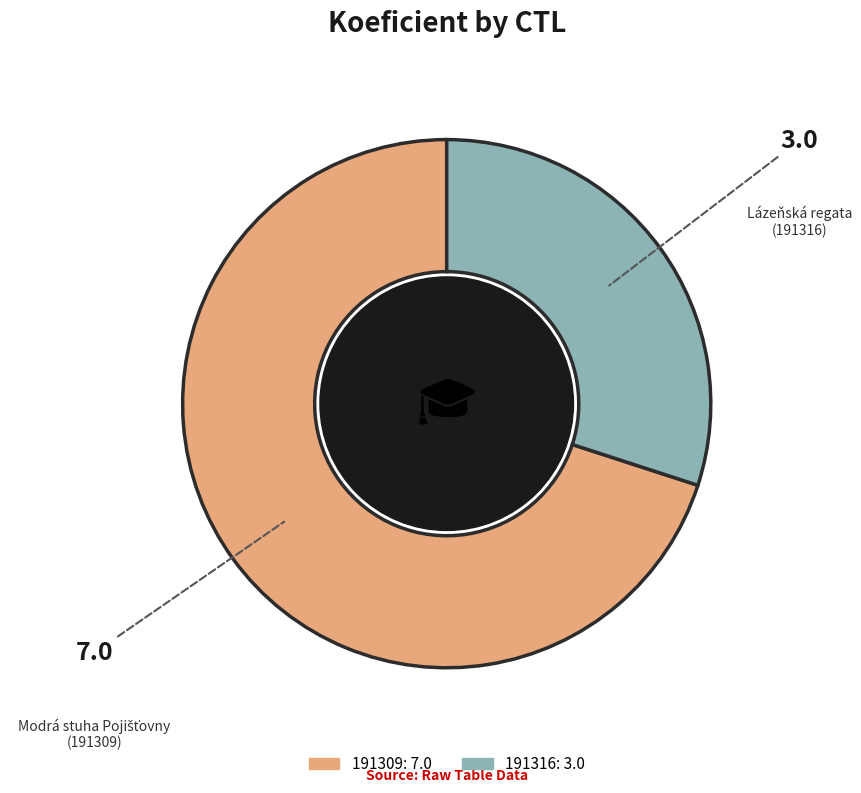

Which slice is the smallest?

191316